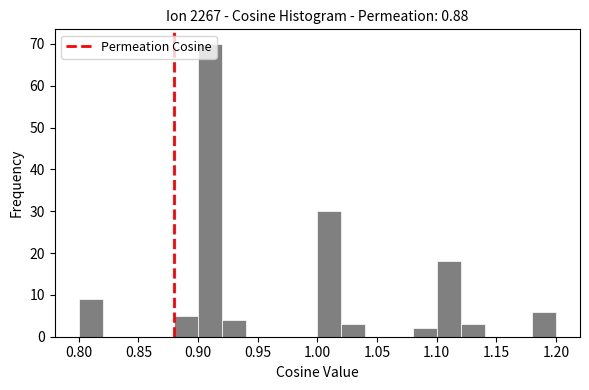

How tall is the bar that spans 1.12 to 1.14 on the x-axis? The values are not printed on the chart, so give them approximately, as read against the axis.

3